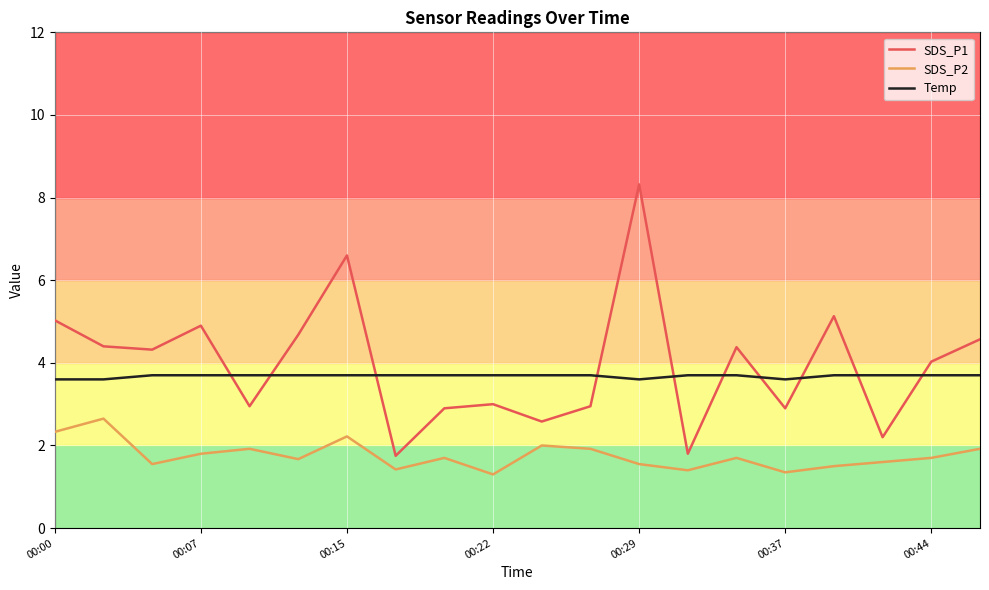

Does the chart have visible grid lines?

Yes